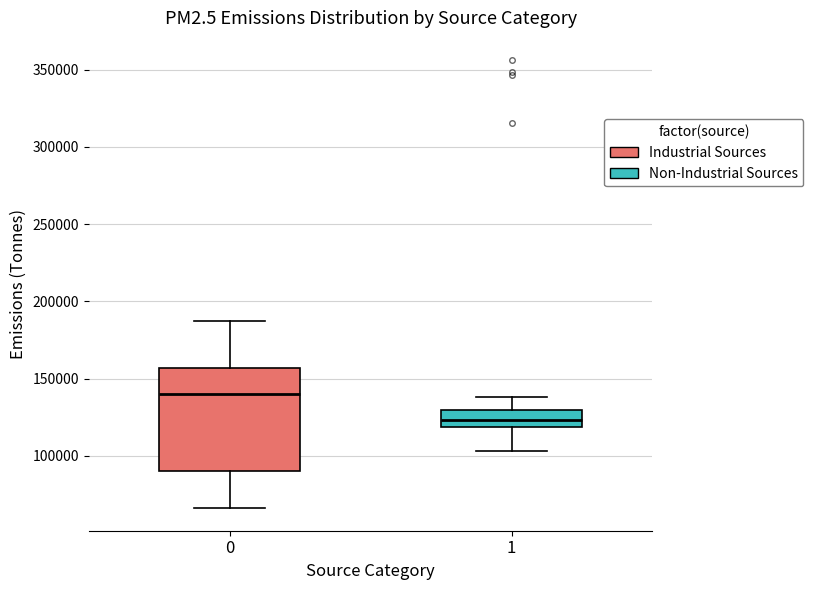

Reading left to right, transcribe this box plot: for each box, give where its median line is, the range the box spans, and where its two whiskers end, as read against the y-axis. The values are not printed on the chart, so give them approximately, as read against the axis.

0: median 140000, box 90000 to 155000, whiskers 65000 to 185000
1: median 125000, box 120000 to 130000, whiskers 105000 to 140000